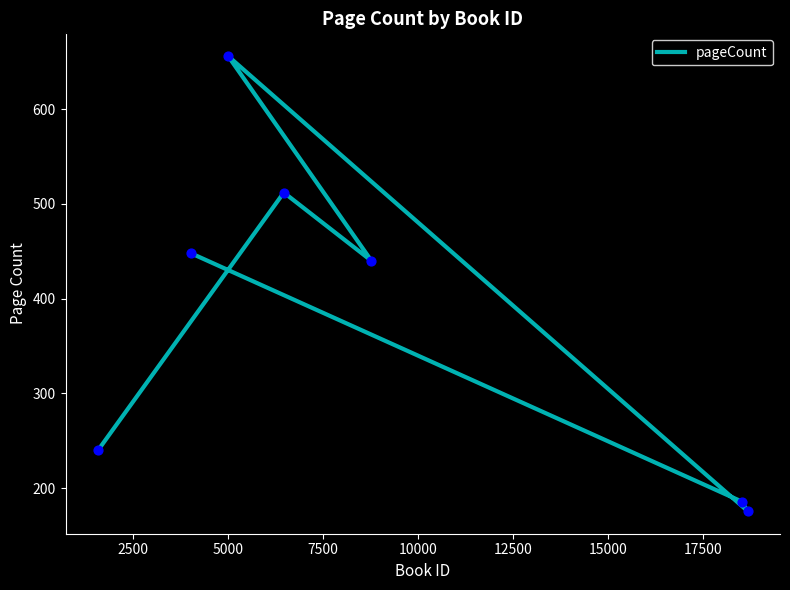

Between 7500 and 15000, which is larger?

7500